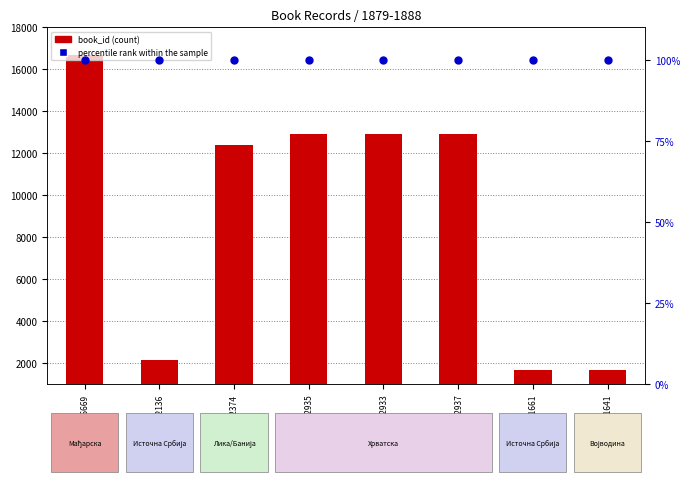

Which series contains the highest Y value?

book_id